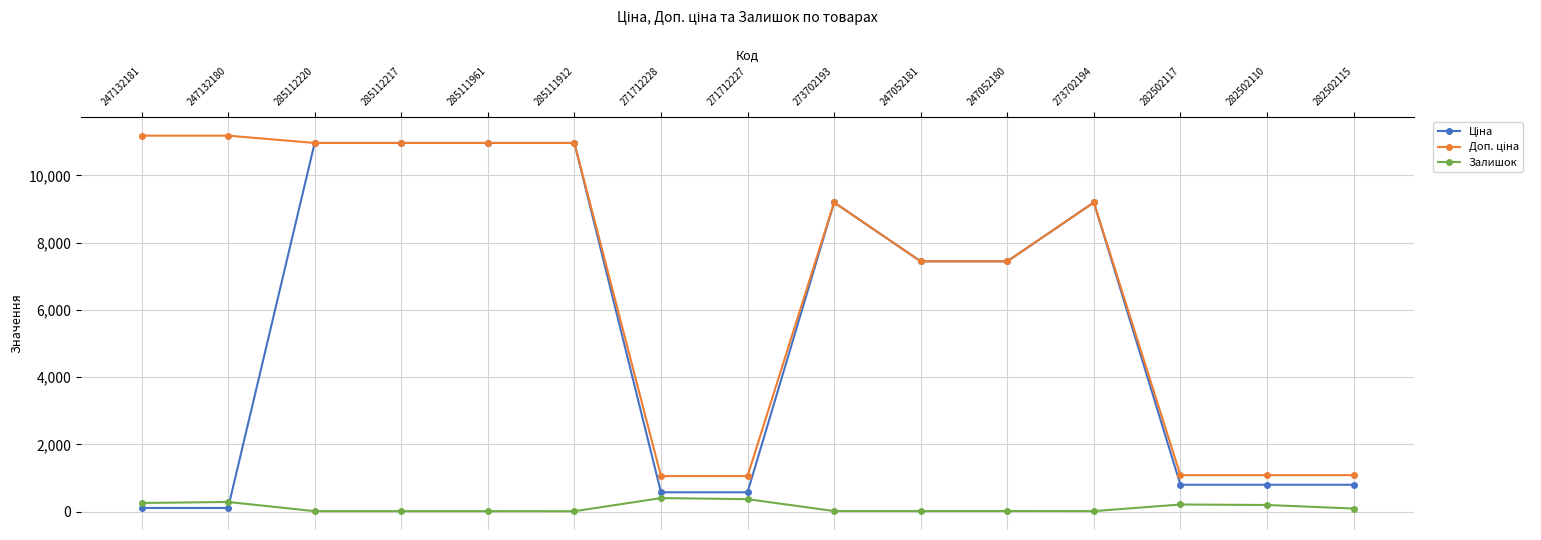

At how many categories does at least one series exceed 4164?

10